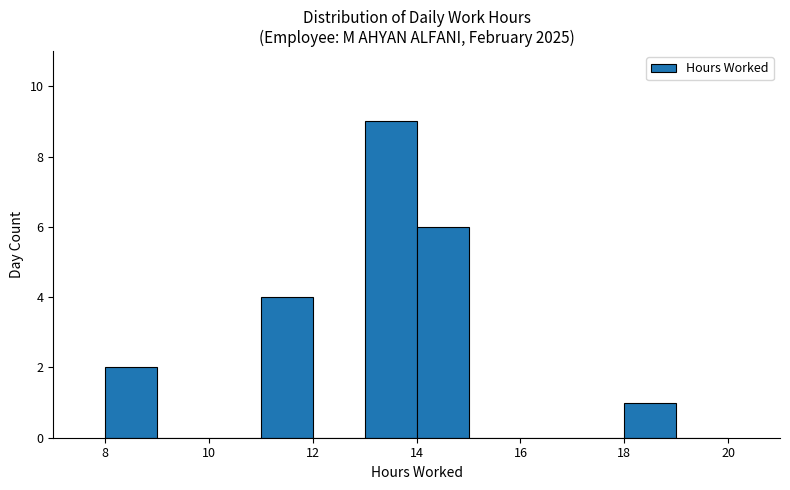

Reading left to right, transcribe this chart: for each bar, give the range it covers on the x-axis and its height. The values are not printed on the chart, so give them approximately, as read against the axis.

8 to 9: 2
9 to 10: 0
10 to 11: 0
11 to 12: 4
12 to 13: 0
13 to 14: 9
14 to 15: 6
15 to 16: 0
16 to 17: 0
17 to 18: 0
18 to 19: 1
19 to 20: 0